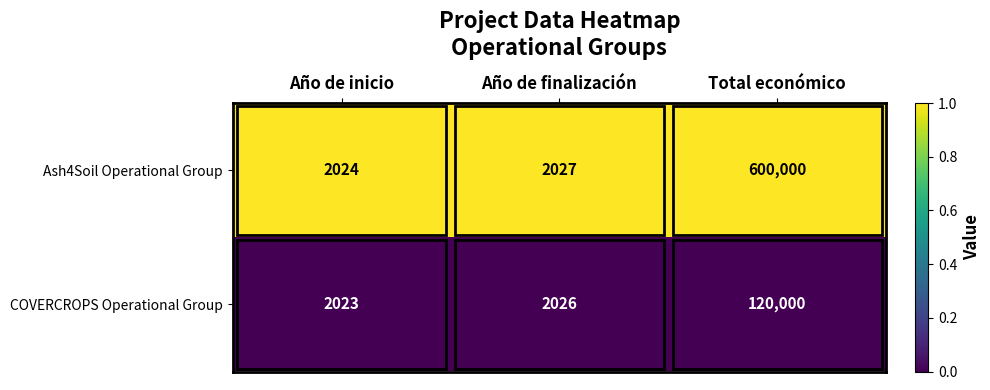

At which category is the sum across all series the highest?

Total económico